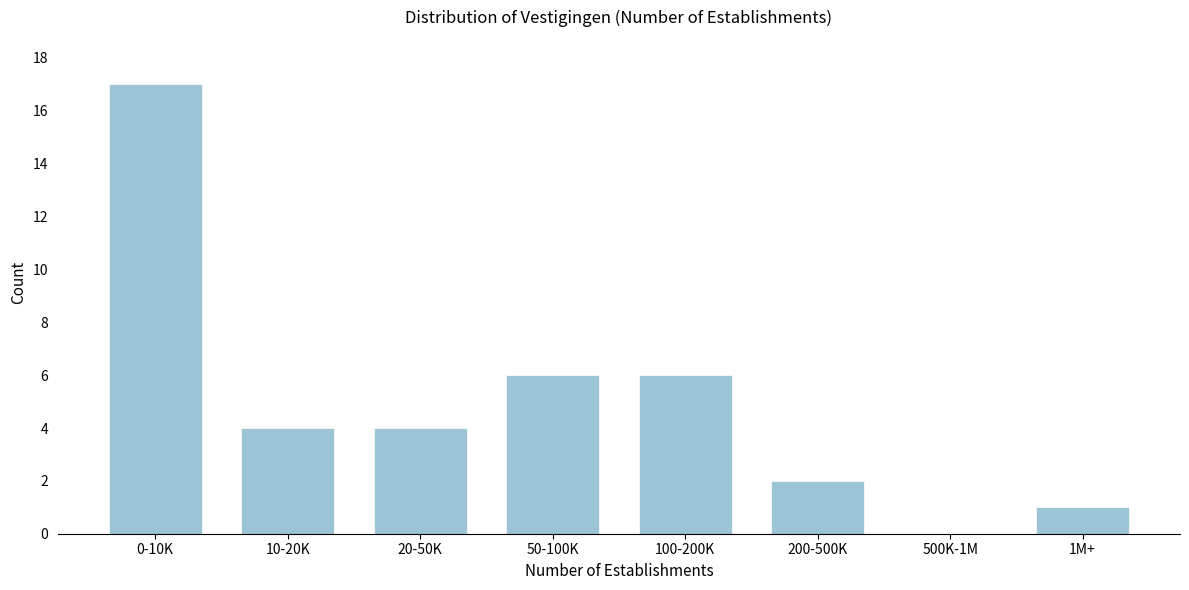

Reading right to left, extract all data points from this chart.

1M+=1	500K-1M=0	200-500K=2	100-200K=6	50-100K=6	20-50K=4	10-20K=4	0-10K=17